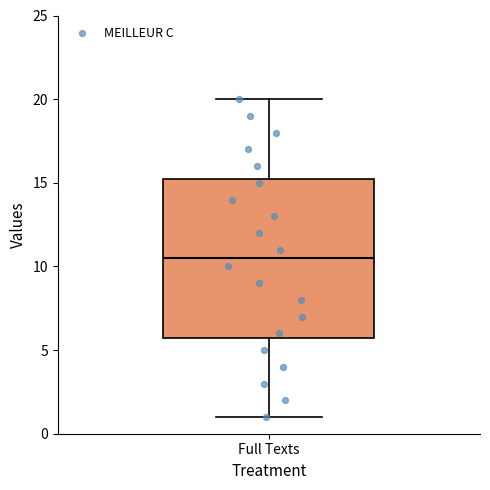

Where is the lower edge of the box for Full Texts on the y-axis? The values are not printed on the chart, so give them approximately, as read against the axis.

6.0